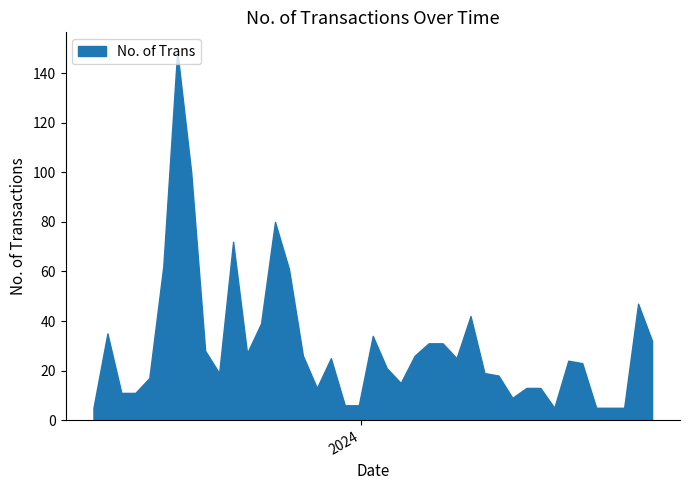

What is the smallest value displayed?

5